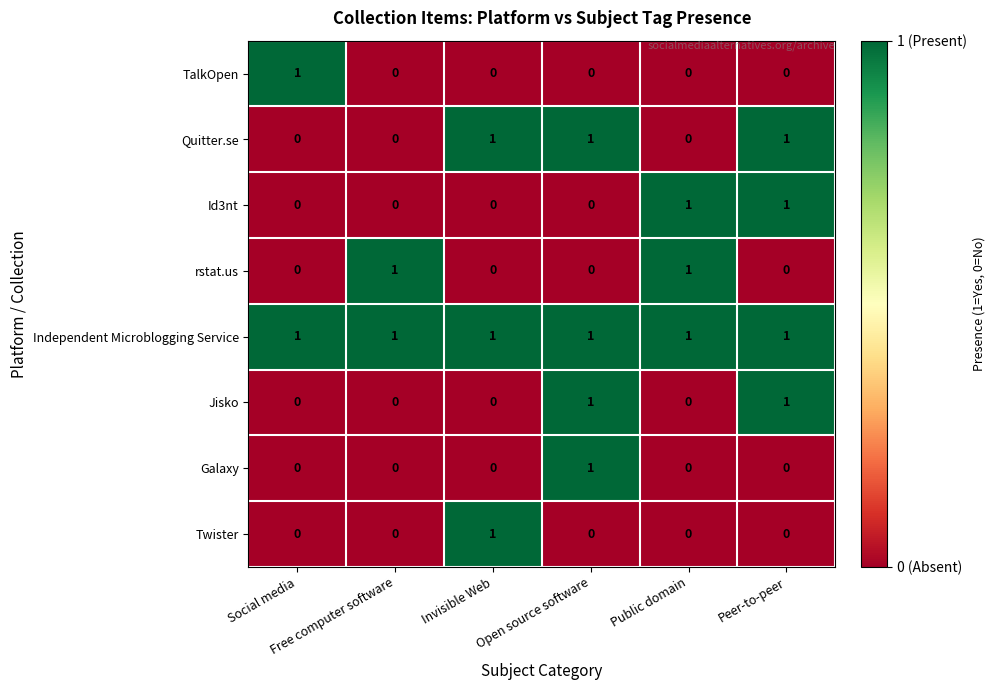

At how many categories does at least one series exceed 0?

6